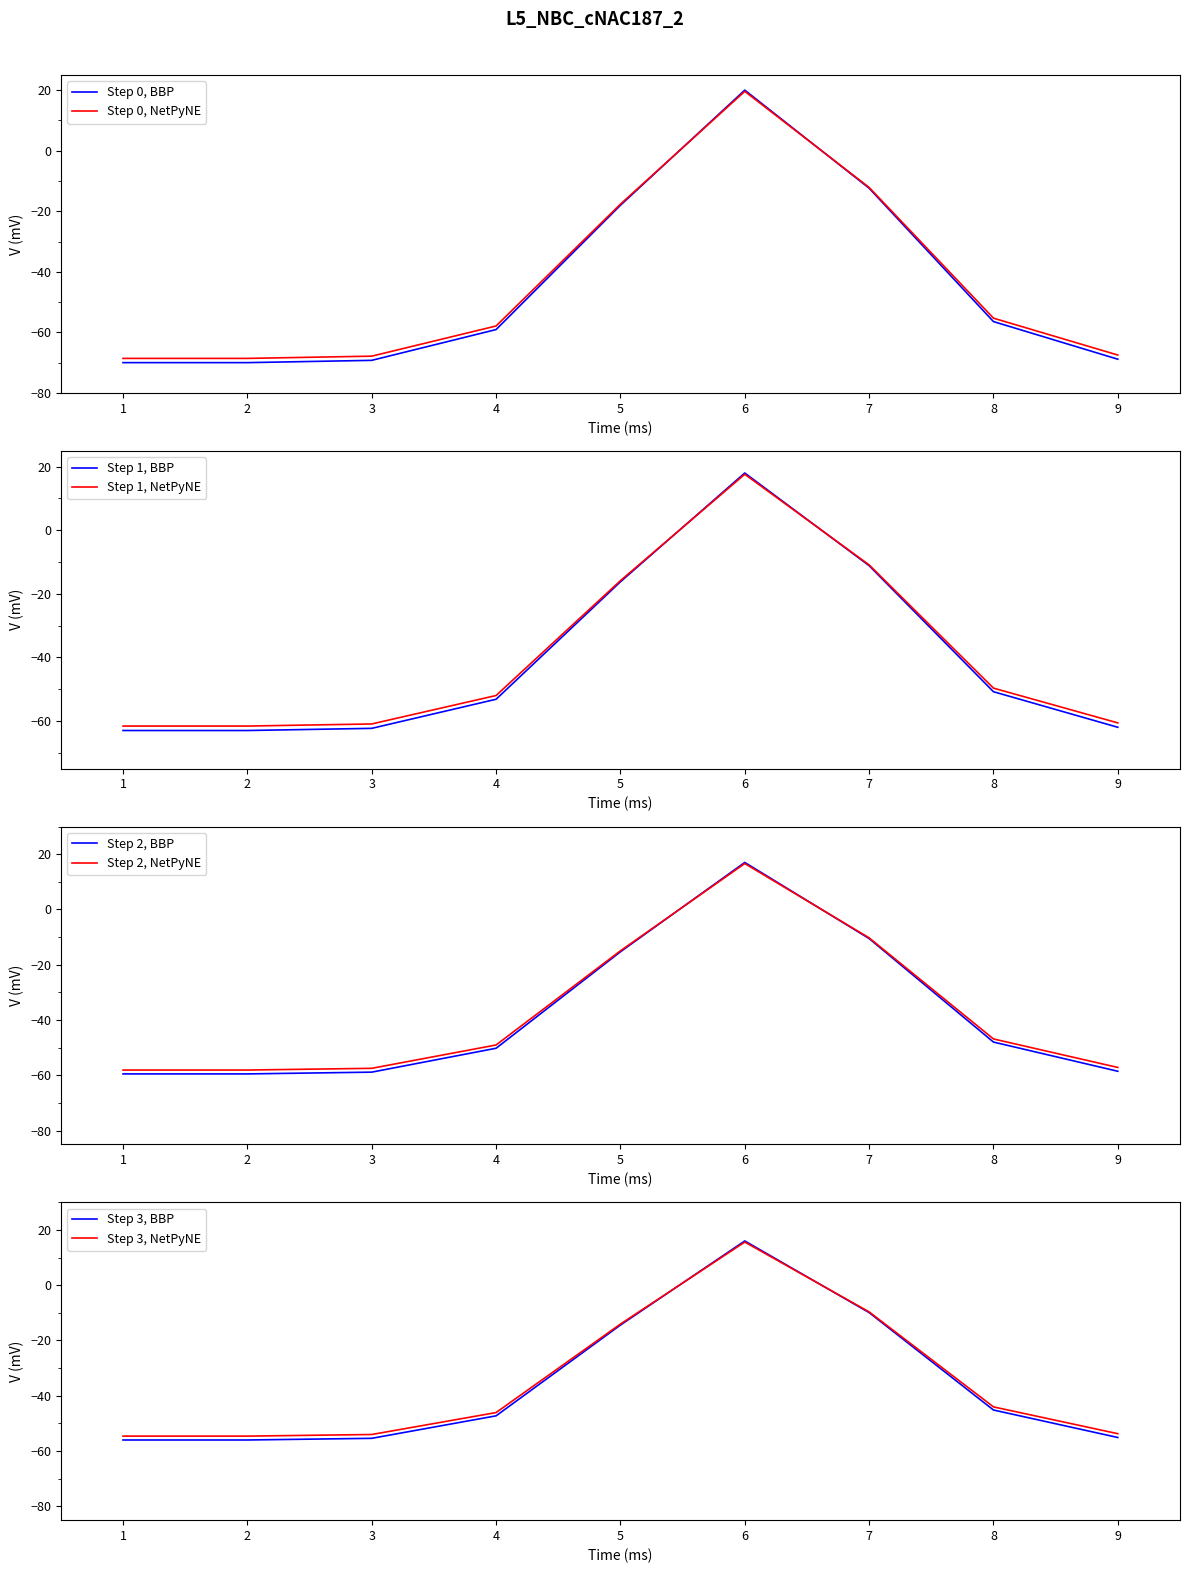

Which series ends up on top after the final intersection of Representacion Porcentual and Frecuencia?

Frecuencia